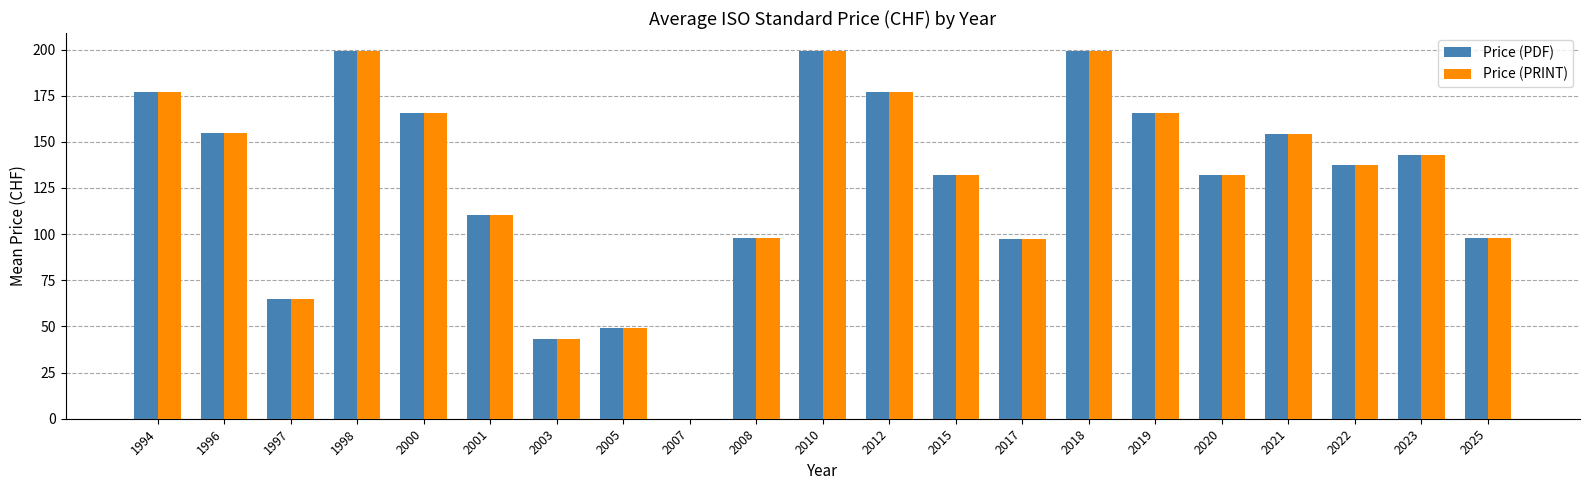

Is the value of Price (PRINT) at 2025 greater than the value of Price (PDF) at 2023?

No